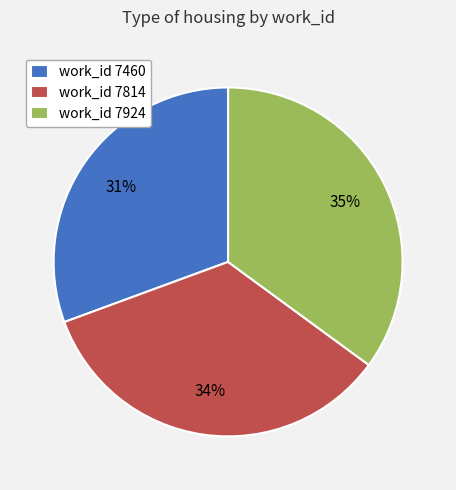

Does any single category account for the majority?

No